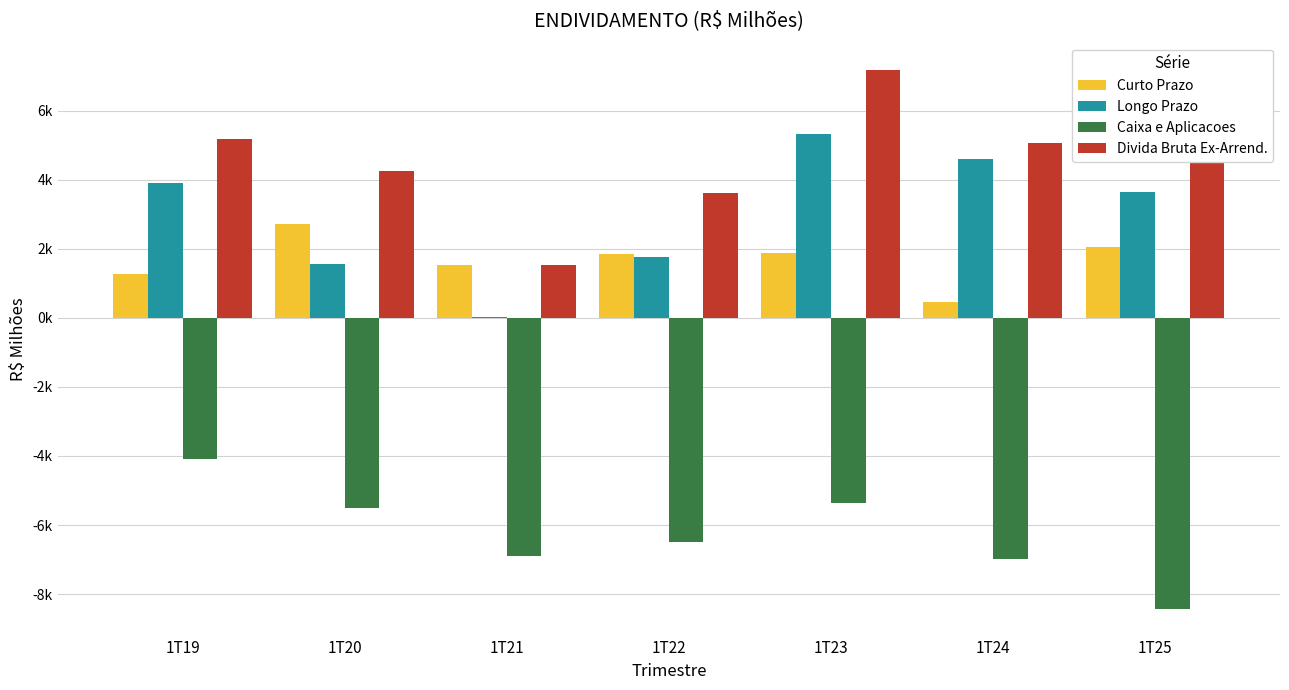

What are all the series names shown in the legend?

Curto Prazo, Longo Prazo, Caixa e Aplicacoes, Divida Bruta Ex-Arrend.